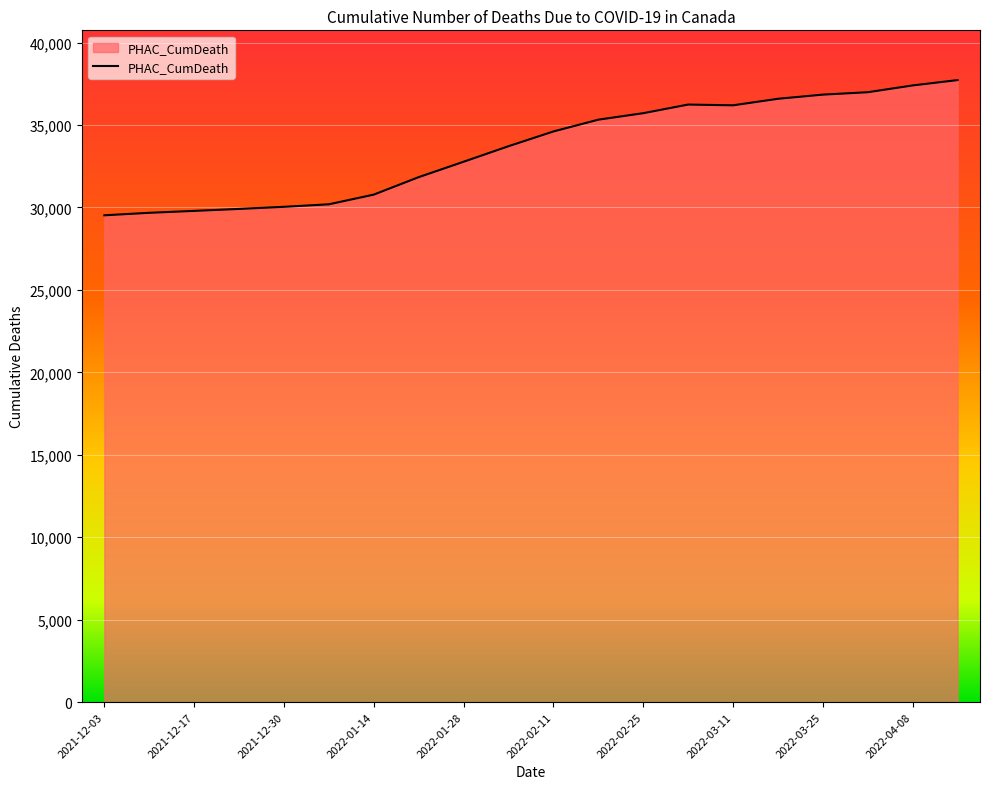

What is the maximum value shown in the chart?

37728